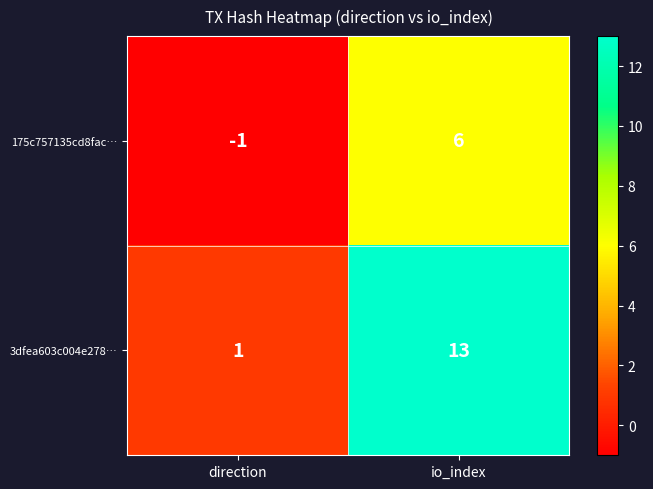

Which series has the widest spread of values?

3dfea603c004e278…